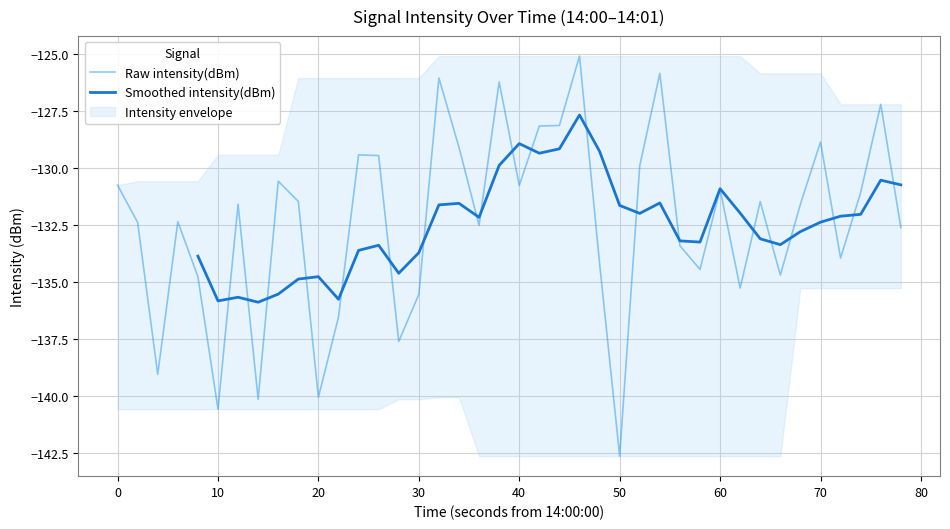

How many values exceed -131?

16